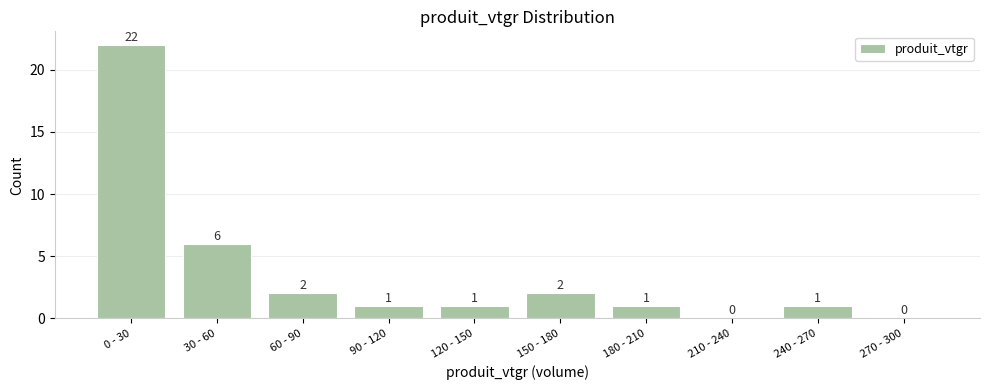

Reading right to left, list all the values displayed in this chart.

270 - 300=0	240 - 270=1	210 - 240=0	180 - 210=1	150 - 180=2	120 - 150=1	90 - 120=1	60 - 90=2	30 - 60=6	0 - 30=22